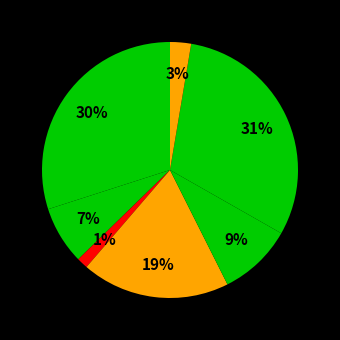

How many slices are in this pie chart?

7